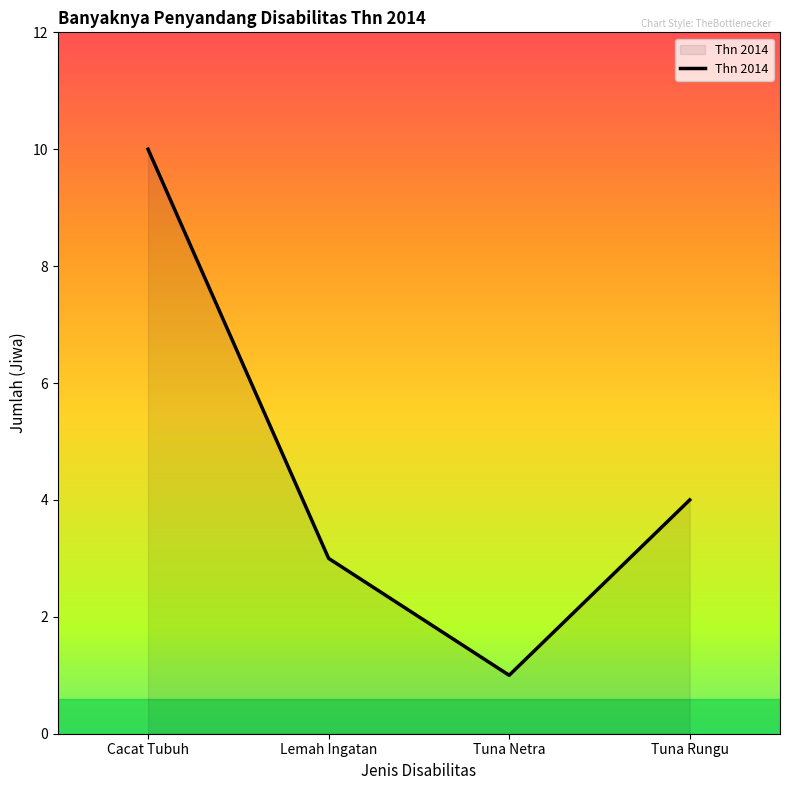

What position from the right is Cacat Tubuh?

4